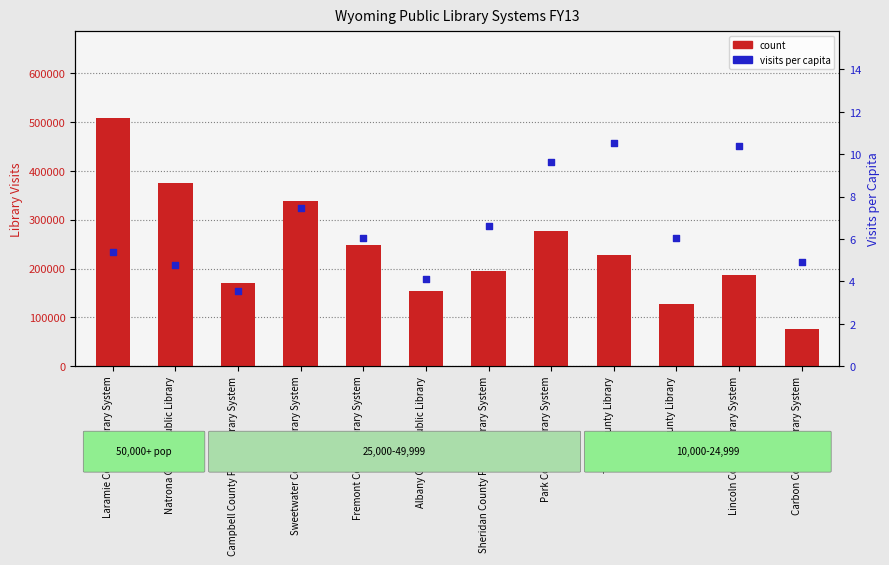

At which category is the sum across all series the highest?

Laramie County Library System